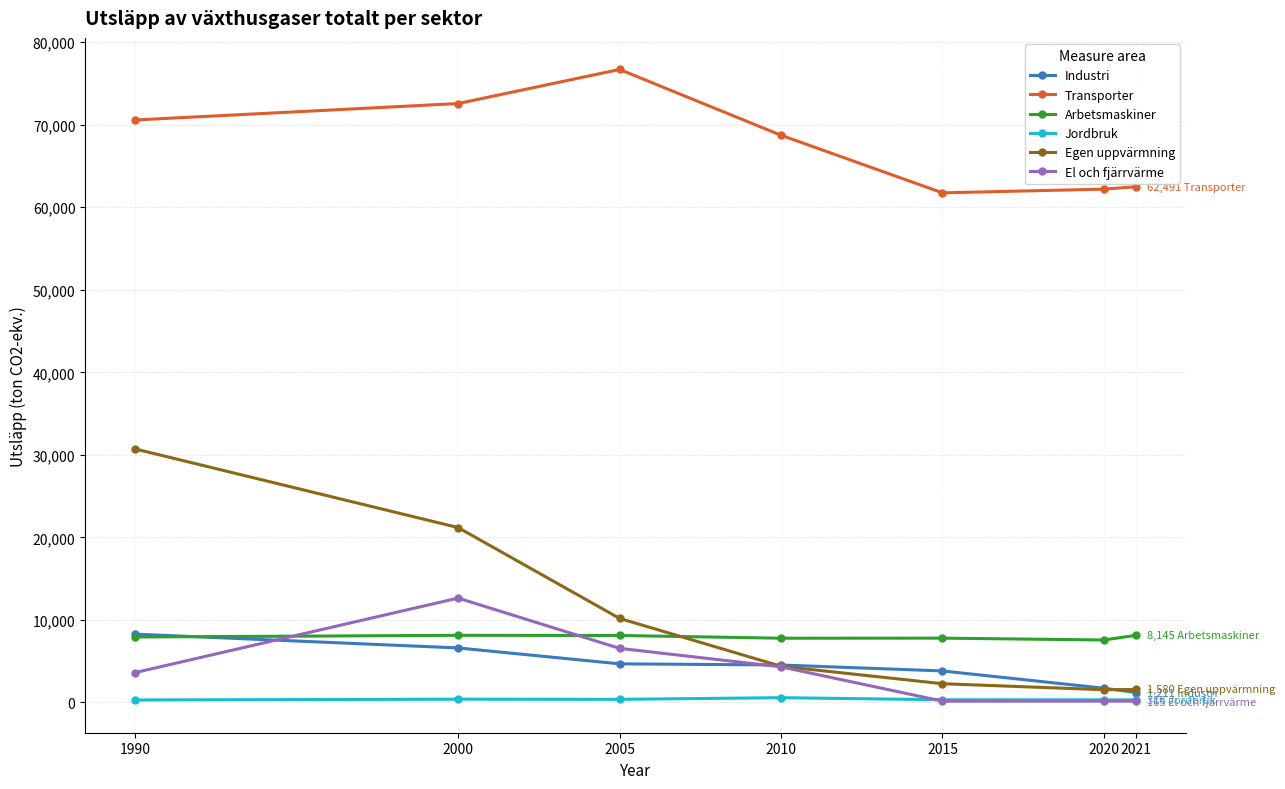

Is it true that Egen uppvärmning equals 1579.8 at 2021?

True